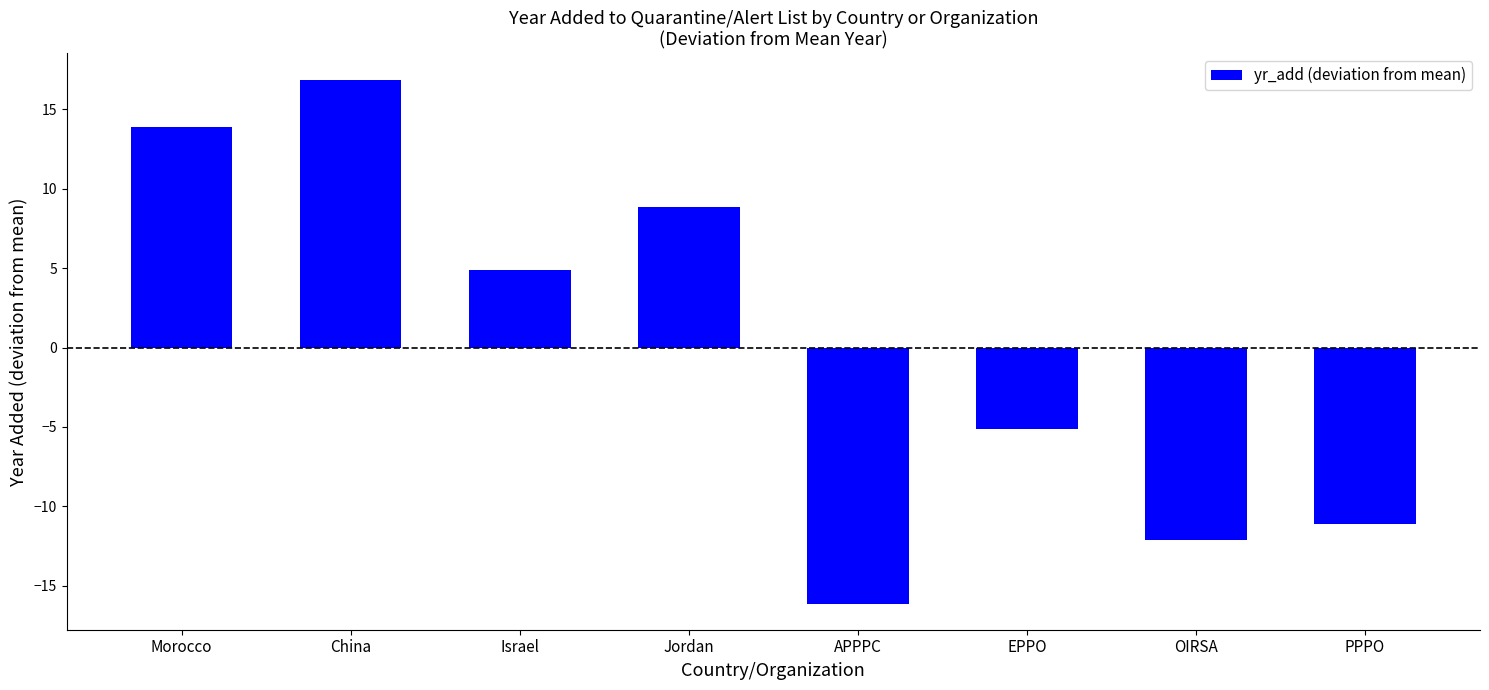

What value does the data have at Morocco?

13.9